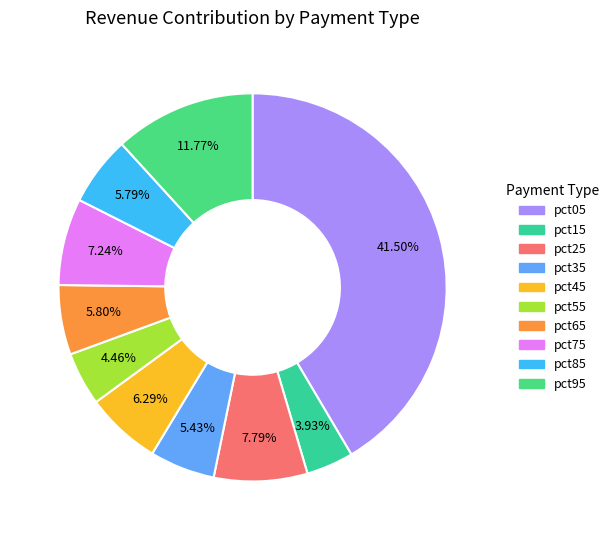

To the nearest percent, what portion does pct45 represent?

6%